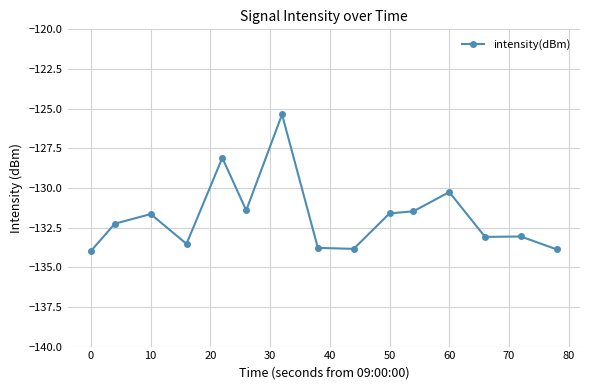

What is the value of the 7th point from the left?

-125.4